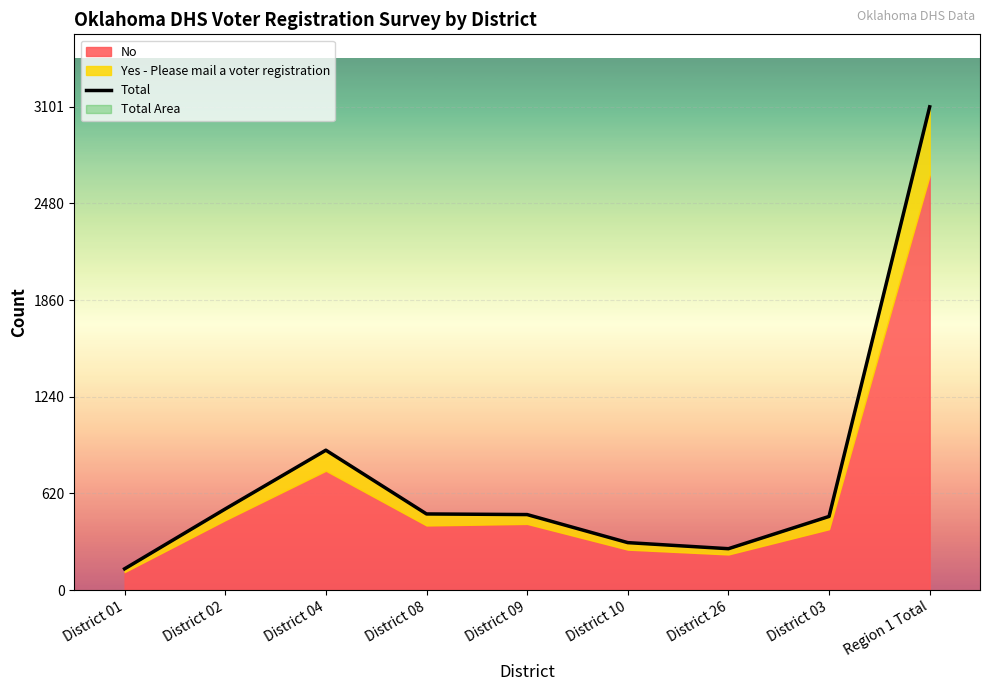

True or false: the data shows 844 at District 08.

False